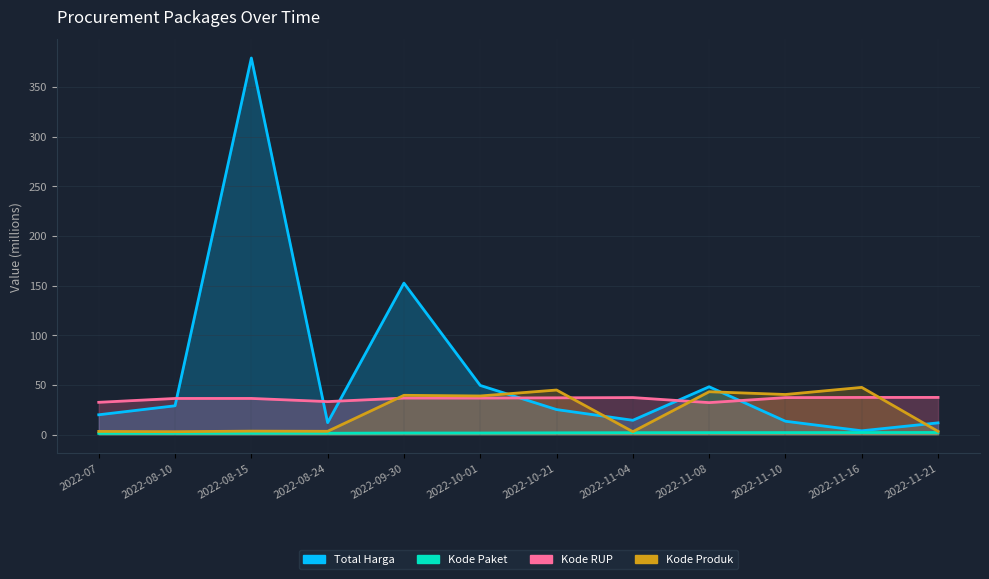

Which has a higher value, 2022-08-24 or 2022-07?

2022-07